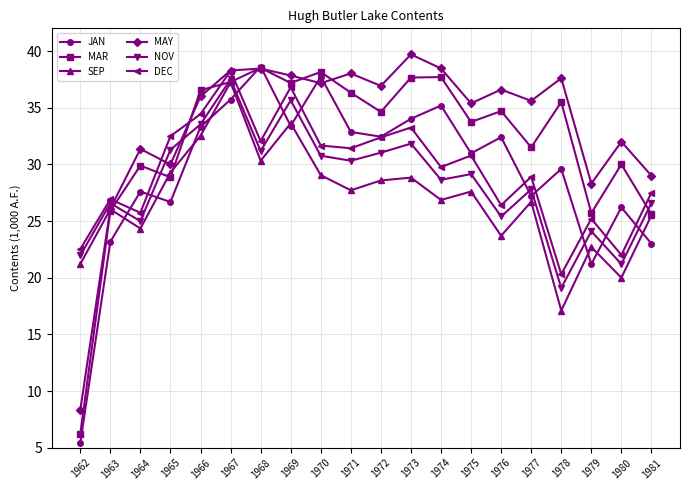

How many interior local valleys does the MAR series have?

6